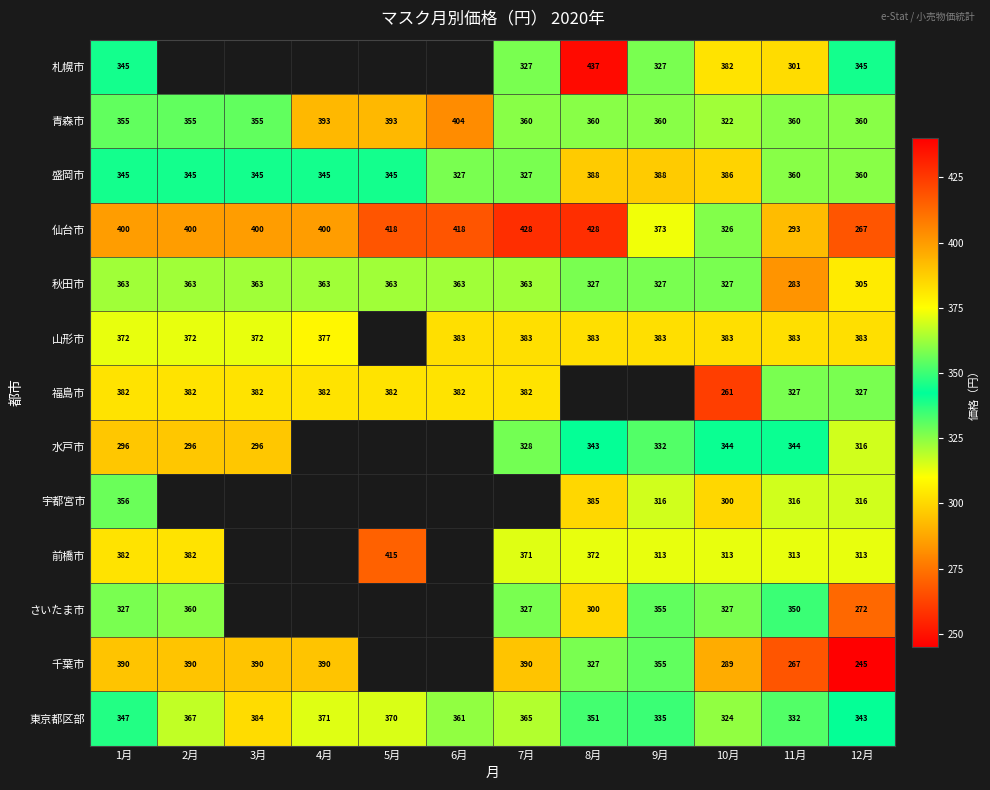

Which series changed the most between 1月 and 12月?

千葉市